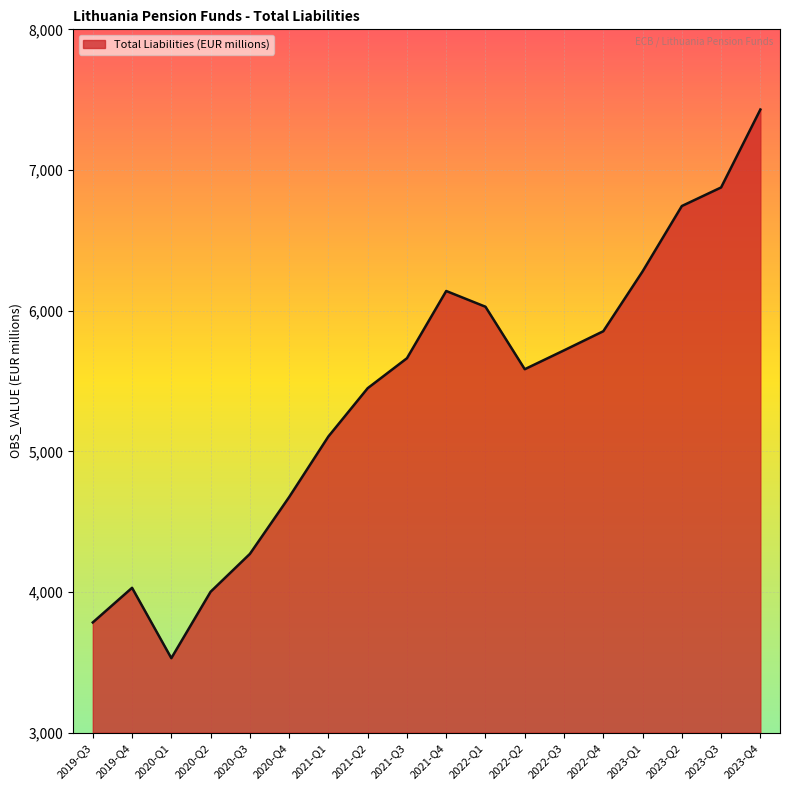

Reading left to right, extract all data points from this chart.

3784	4030	3530	4002	4271	4675	5106	5449	5662	6140	6028	5584	5718	5854	6279	6744	6876	7430